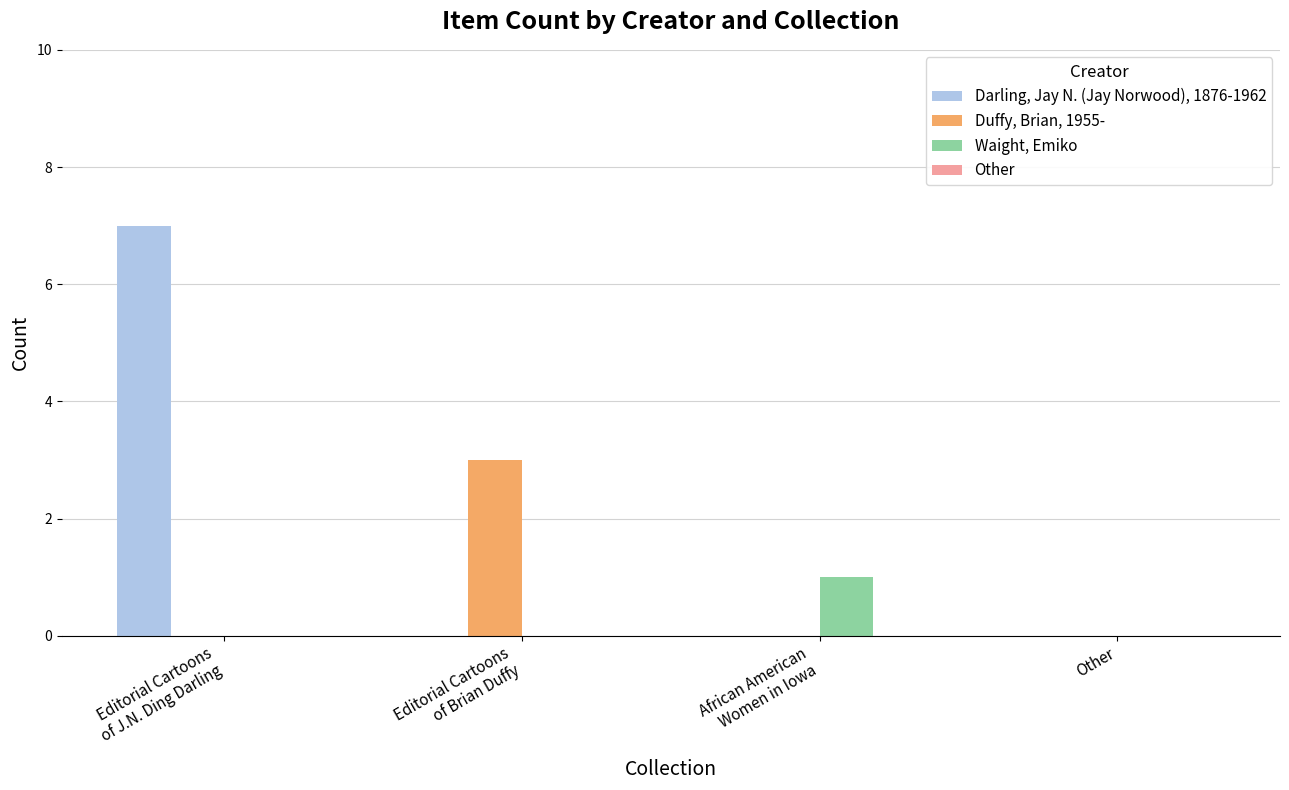

How many data points does each series have?

4